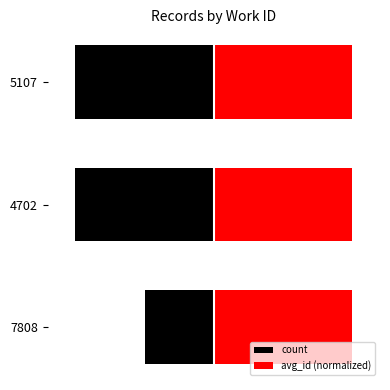

At how many categories does at least one series exceed -6?

3